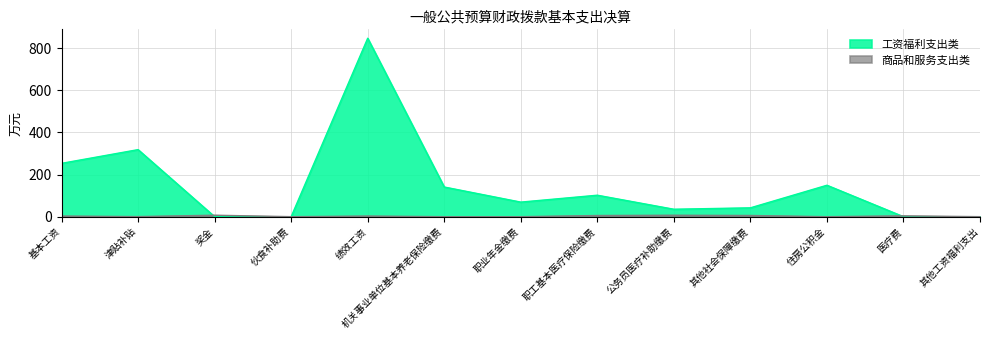

True or false: 商品和服务支出类 has a value of 0.4 at 津贴补贴.

True